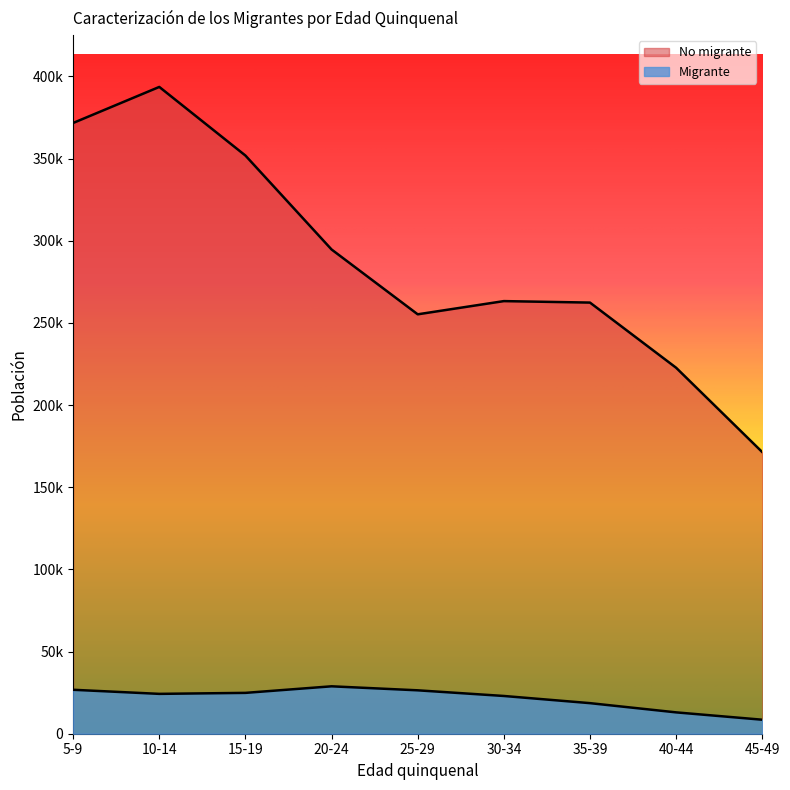

How many lines are shown in the chart?

2